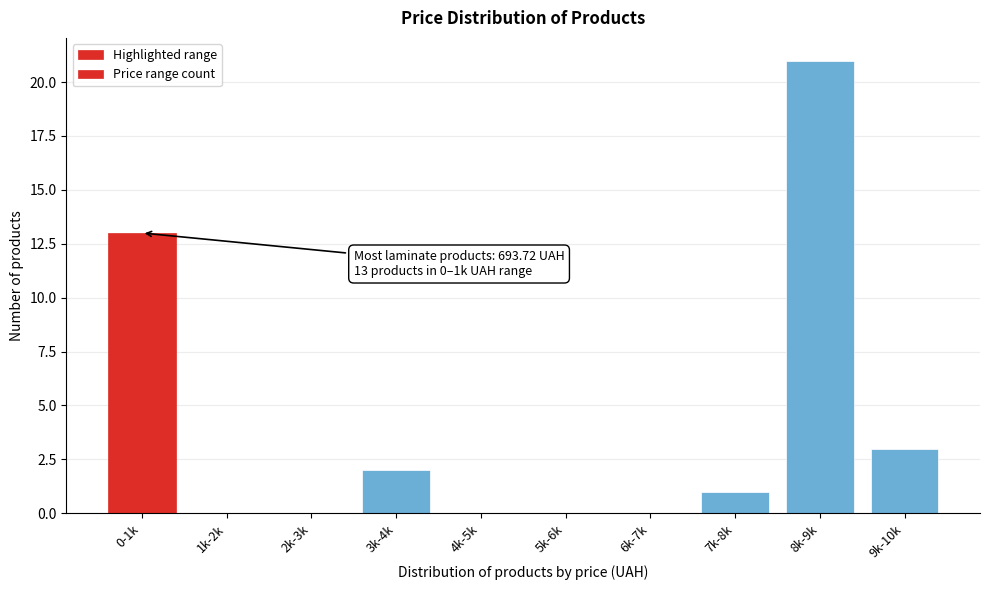

Reading left to right, list all the values displayed in this chart.

0-1k=13	1k-2k=0	2k-3k=0	3k-4k=2	4k-5k=0	5k-6k=0	6k-7k=0	7k-8k=1	8k-9k=21	9k-10k=3